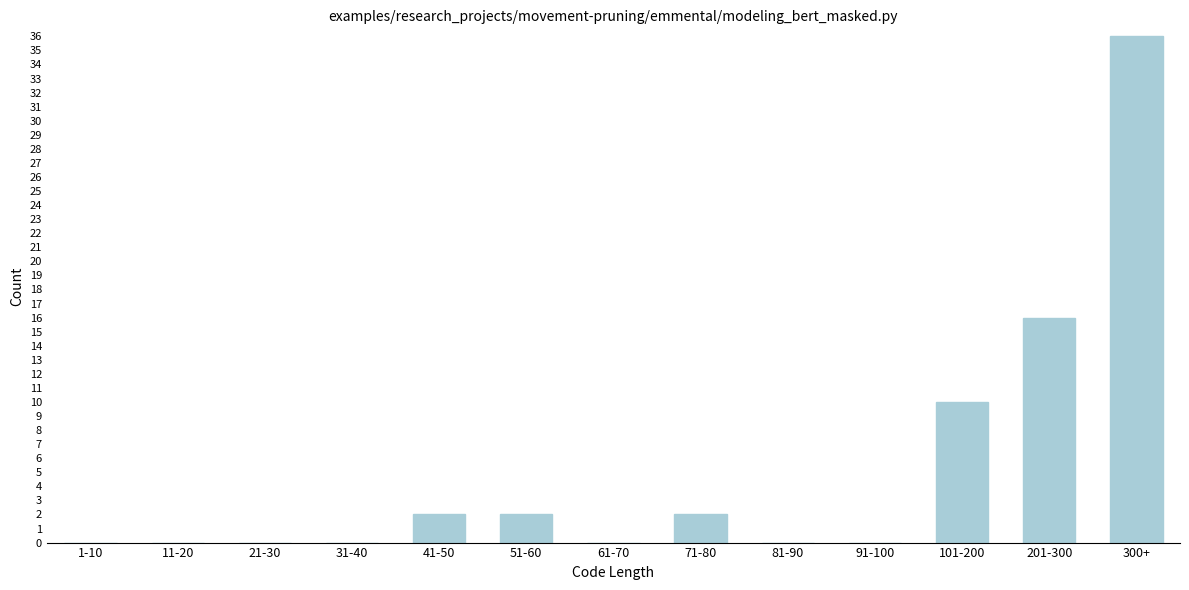

Reading left to right, transcribe all the data shown in this chart.

1-10=0	11-20=0	21-30=0	31-40=0	41-50=2	51-60=2	61-70=0	71-80=2	81-90=0	91-100=0	101-200=10	201-300=16	300+=36